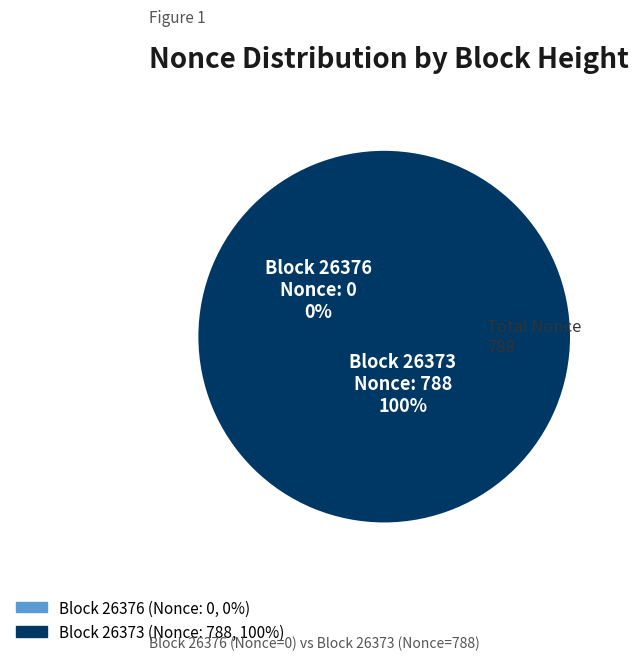

What percentage is the 26373 slice, to the nearest percent?

100%